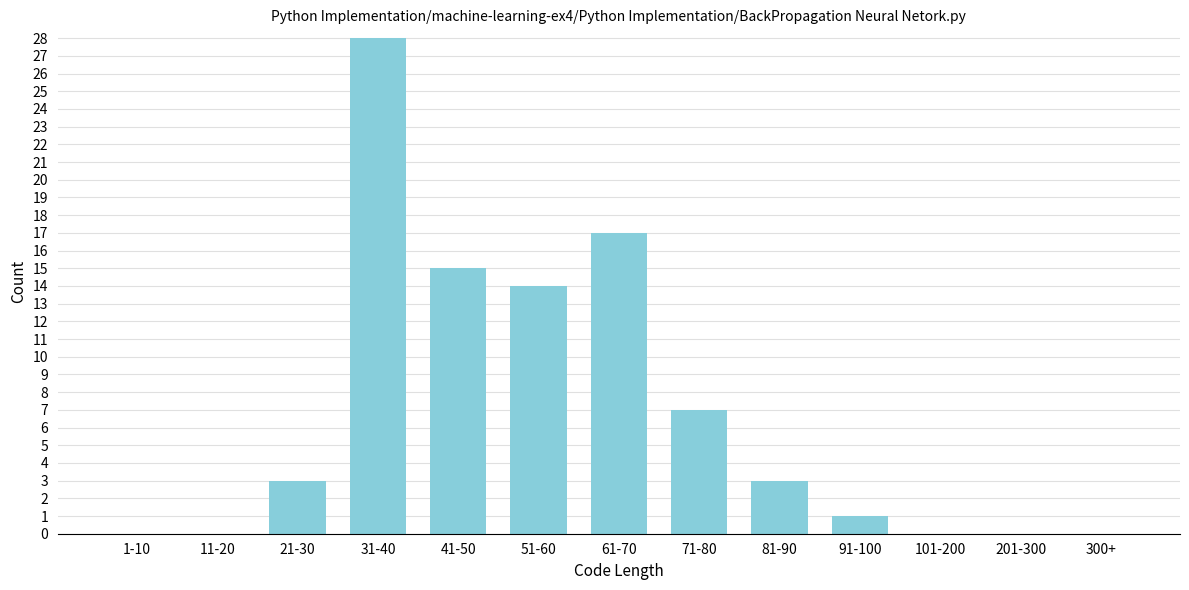

Reading left to right, list all the values displayed in this chart.

1-10=0	11-20=0	21-30=3	31-40=28	41-50=15	51-60=14	61-70=17	71-80=7	81-90=3	91-100=1	101-200=0	201-300=0	300+=0